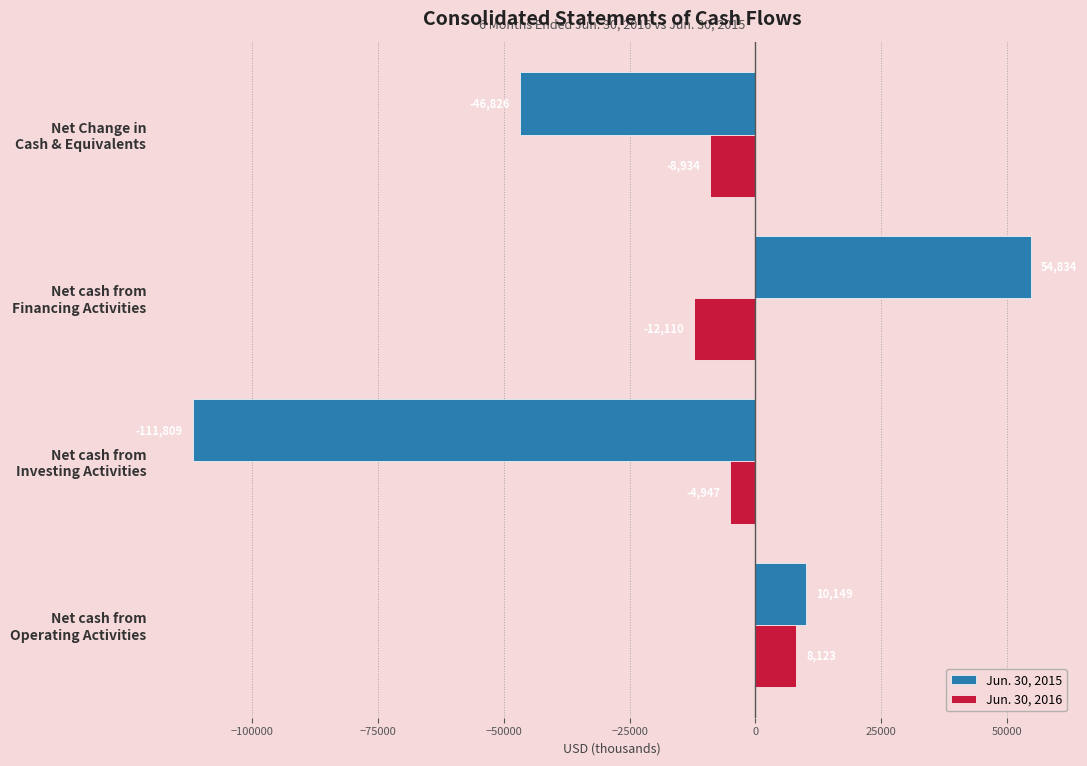

What is the minimum value shown in the chart?

-111809